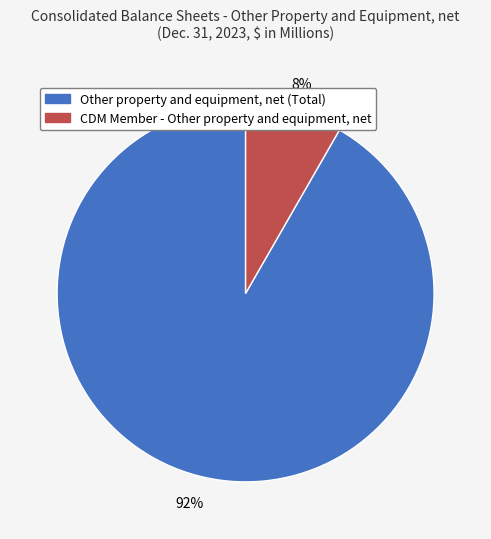

Which slice is the smallest?

CDM Member - Other property and equipment, net